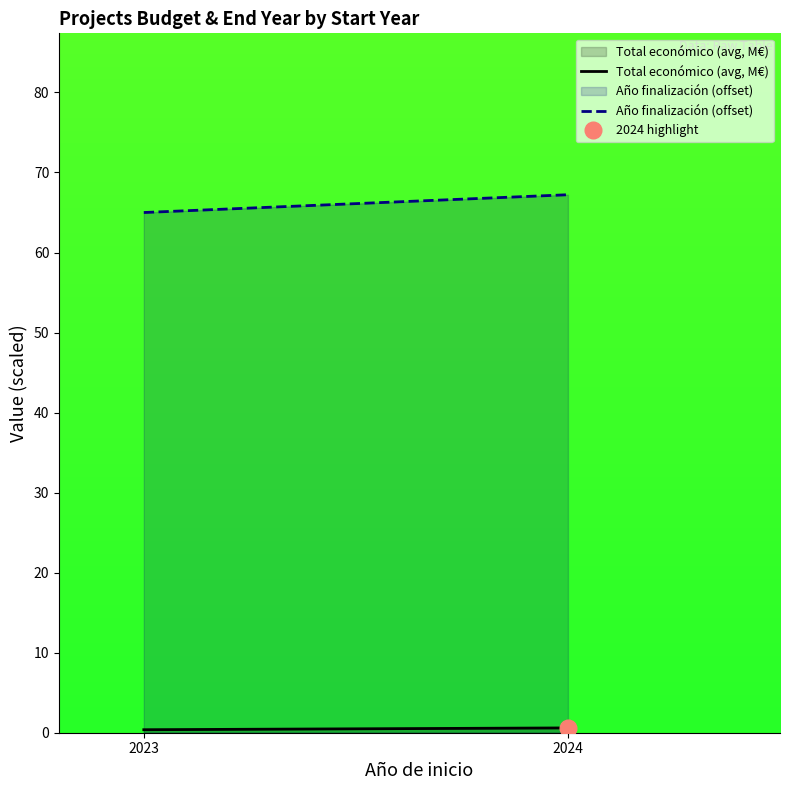

How many lines are shown in the chart?

2